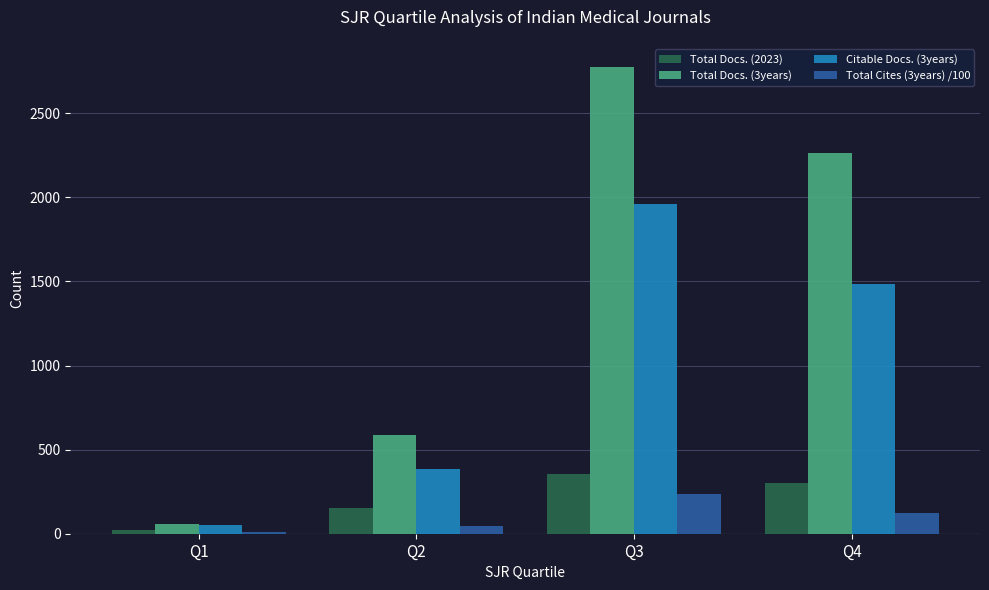

At which category is the sum across all series the highest?

Q3